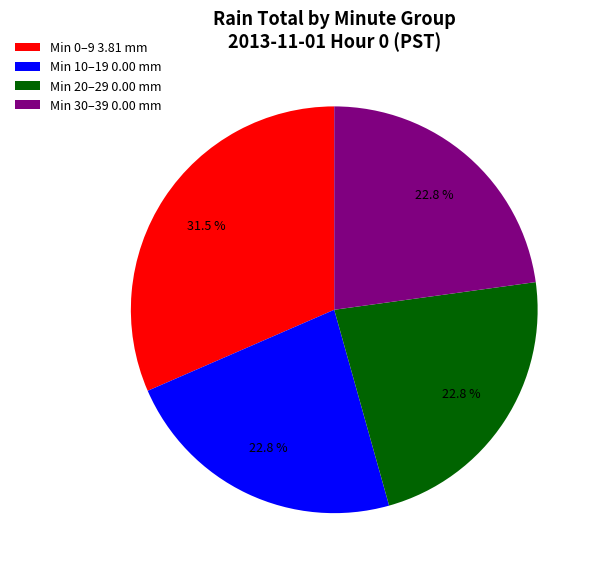

Which category has the biggest portion of the pie?

Min 0–9 3.81 mm